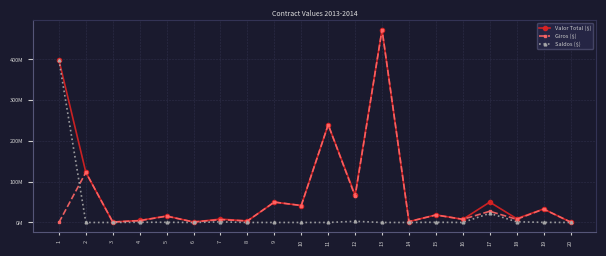

Reading left to right, list all the values displayed in this chart.

Valor Total ($): 398.6	123.0	1.1	5.0	15.9	1.2	8.4	3.7	50.0	41.6	240.0	67.2	473.1	2.1	18.7	7.7	50.0	9.4	33.1	1.0
Giros ($): 0.0	123.0	1.1	4.5	15.5	1.2	7.0	3.7	50.0	41.6	240.0	64.3	473.1	2.1	18.3	7.7	27.5	7.8	32.8	1.0
Saldos ($): 398.6	0.0	0.0	0.5	0.5	0.0	1.3	0.0	0.0	0.0	0.0	2.9	0.0	0.0	0.5	0.0	22.5	1.6	0.3	0.0